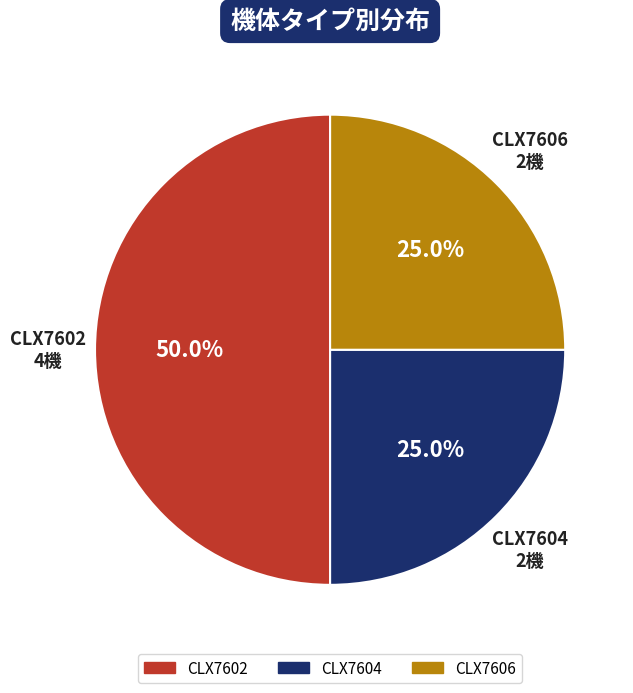

To the nearest percent, what is the average slice percentage?

33%